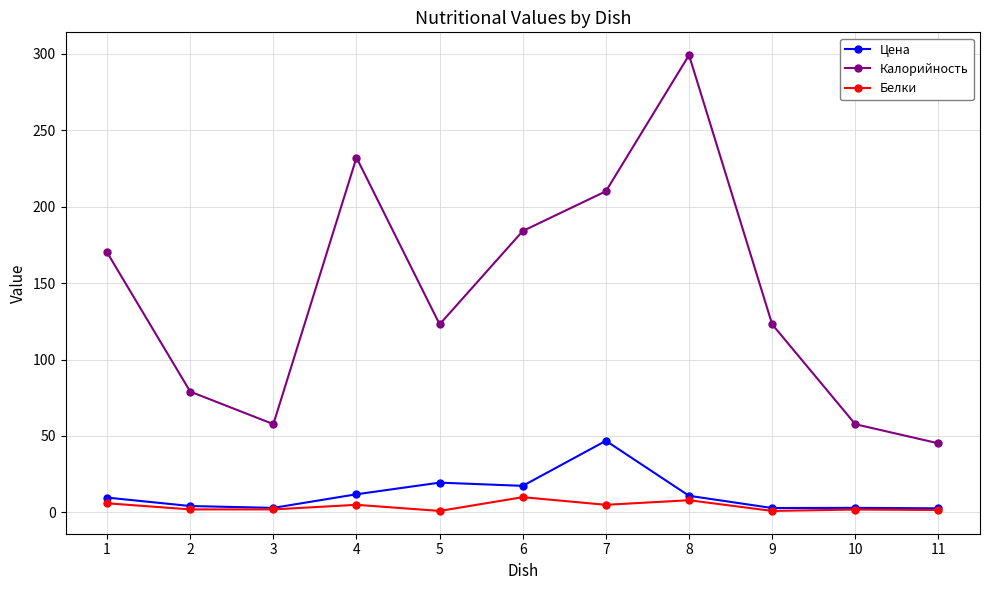

The value of Калорийность at 2 is 79.0. True or false?

True